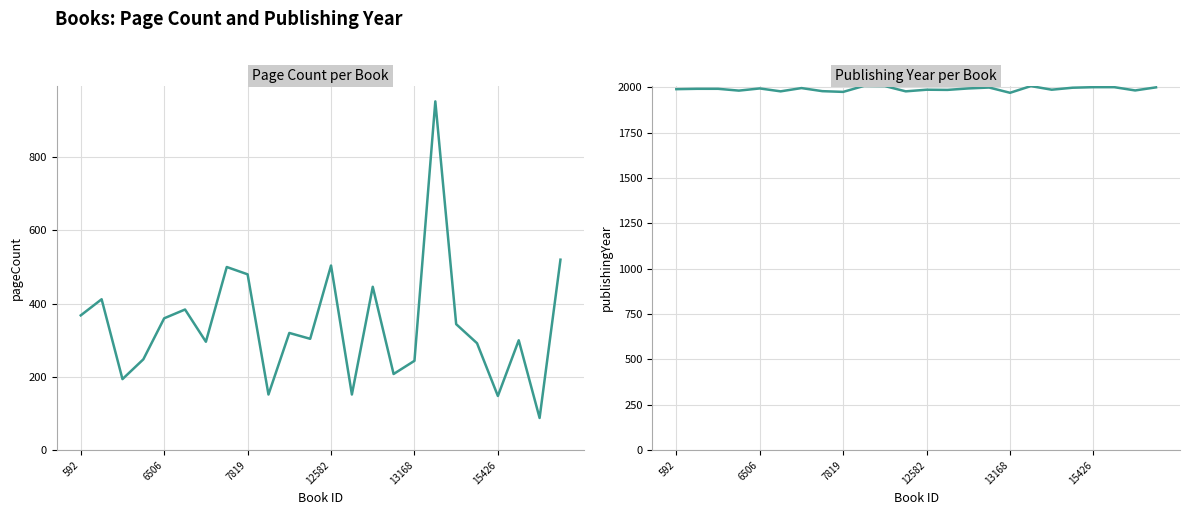

Between 10 and 6, which is larger?

10